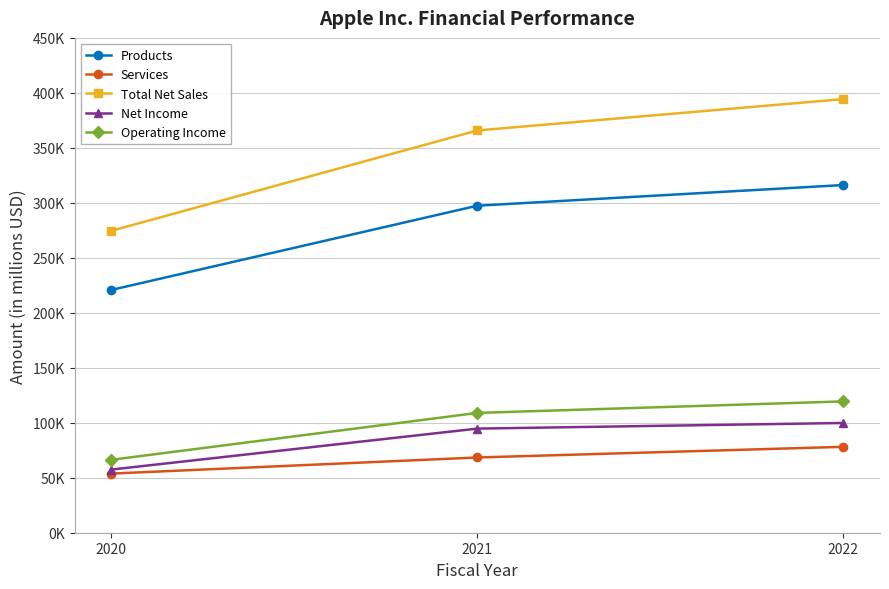

Is it true that Total Net Sales equals 394328 at 2022?

True